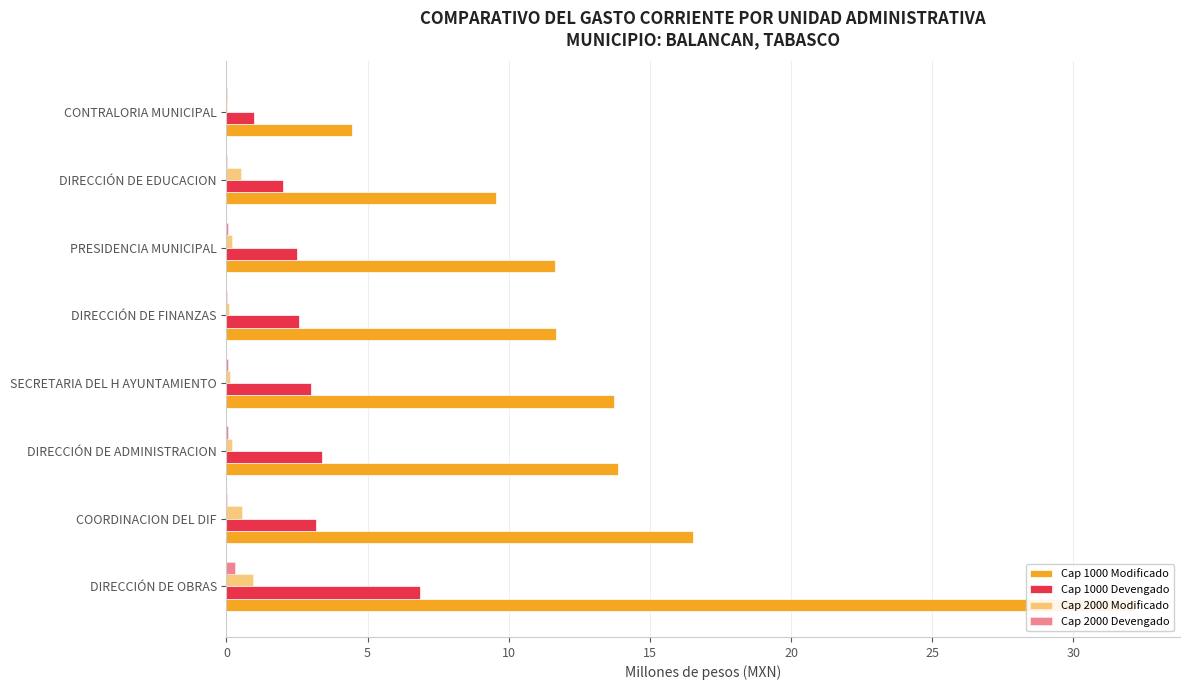

What is the value of the Cap 1000 Modificado bar at the 4th from the left?

13.7